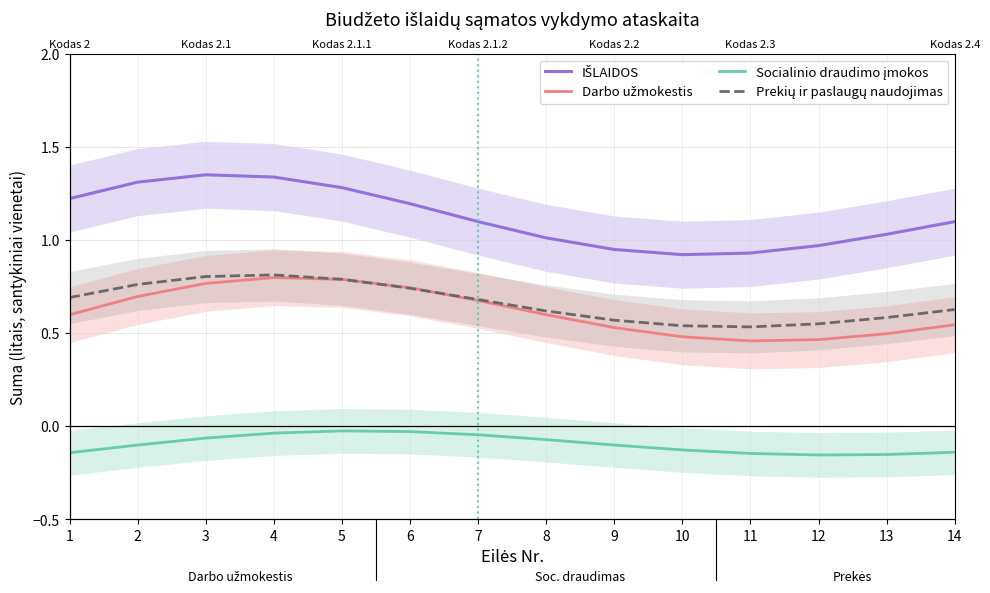

True or false: Prekių ir paslaugų naudojimas and Socialinio draudimo įmokos cross at least once.

False